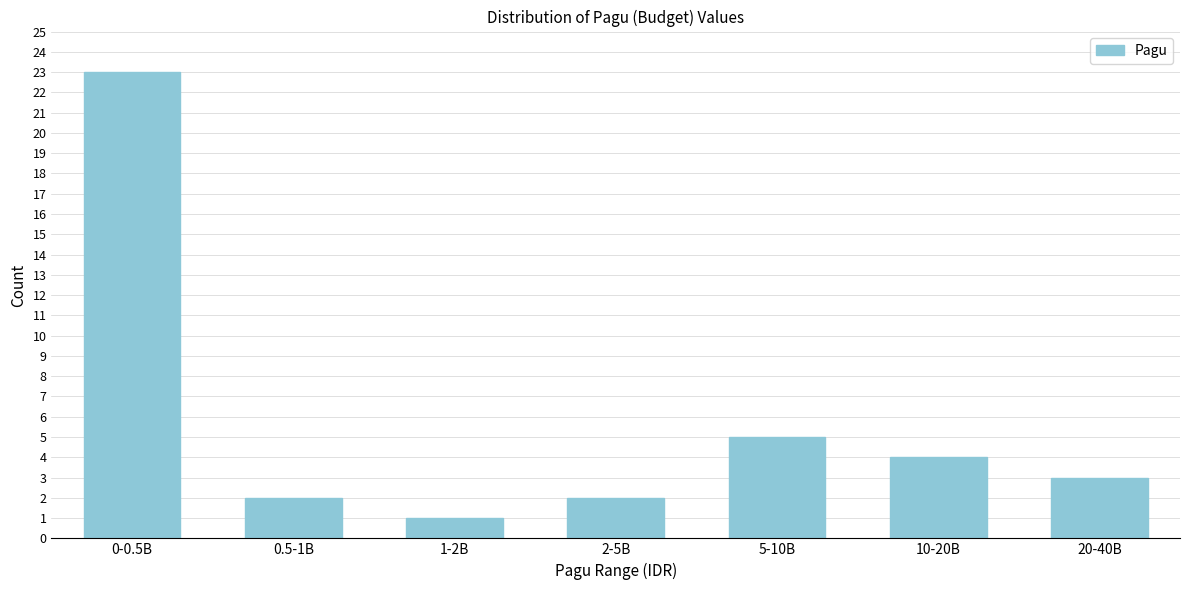

Reading left to right, extract all data points from this chart.

0-0.5B=23	0.5-1B=2	1-2B=1	2-5B=2	5-10B=5	10-20B=4	20-40B=3